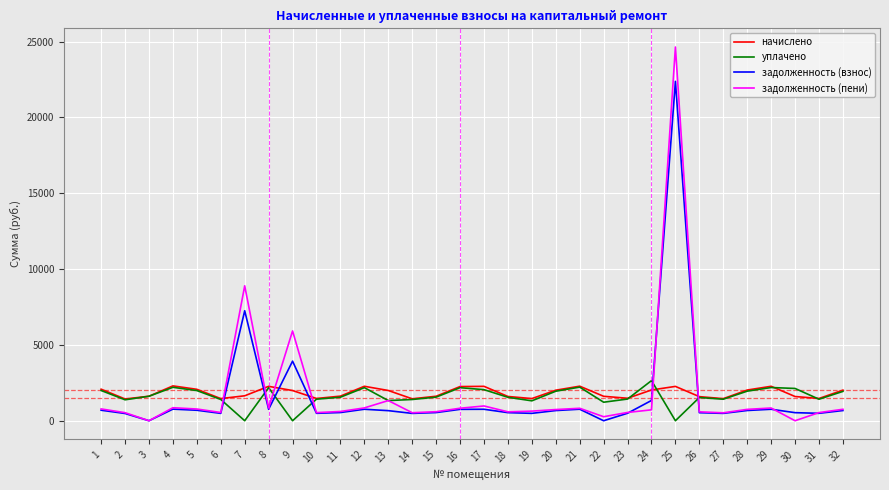

Which series has the largest range (max minus min)?

задолженность (пени)